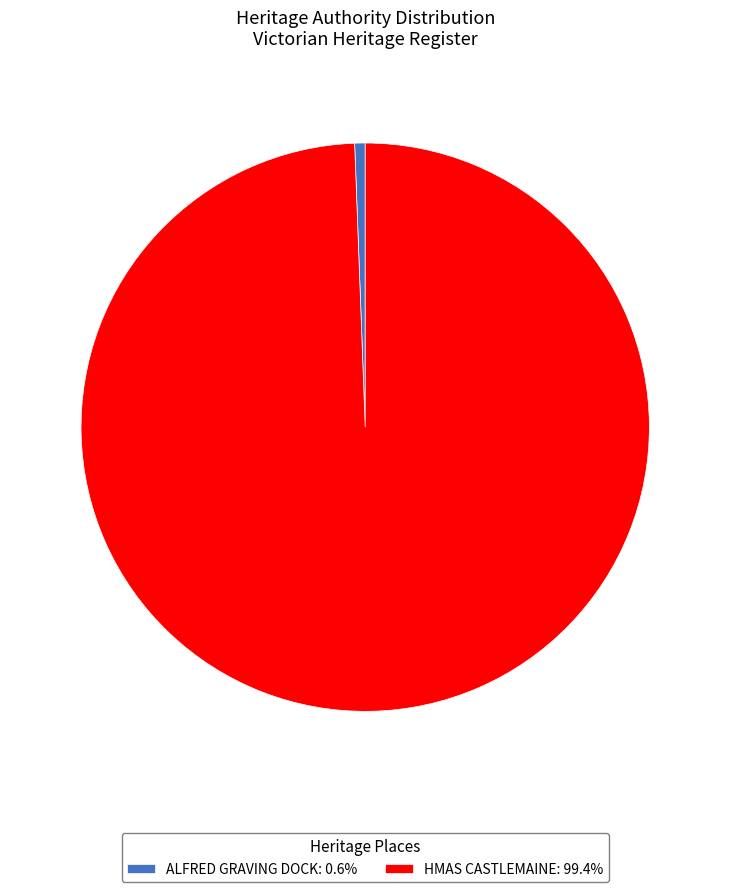

The ALFRED GRAVING DOCK slice represents 1% of the pie. True or false?

True